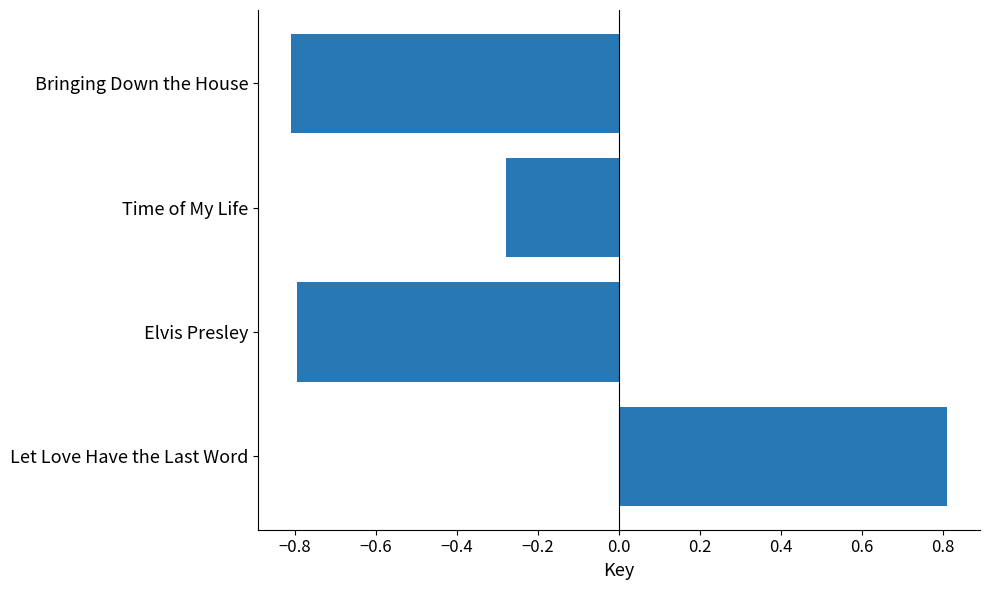

How many distinct data groups are displayed?

1